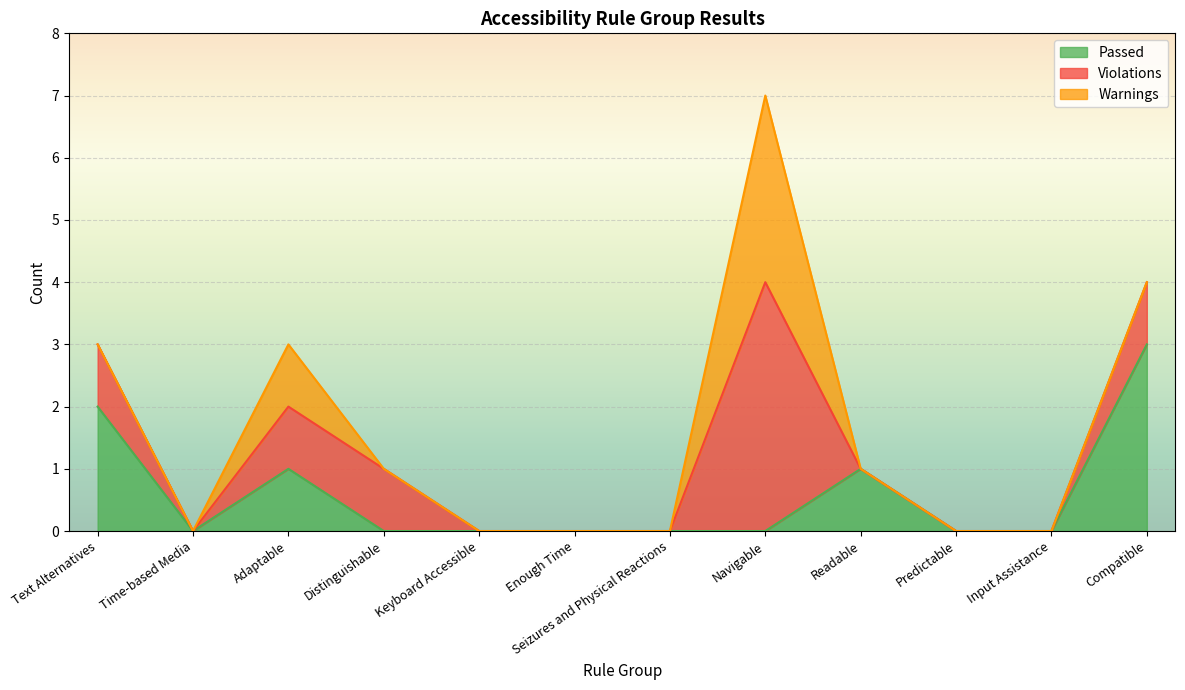

How many data points does each series have?

12